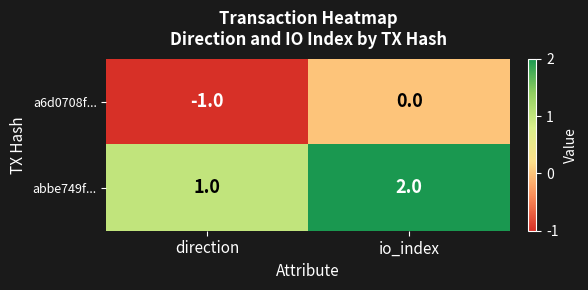

Reading right to left, extract all data points from this chart.

a6d0708f...: 0	-1
abbe749f...: 2	1